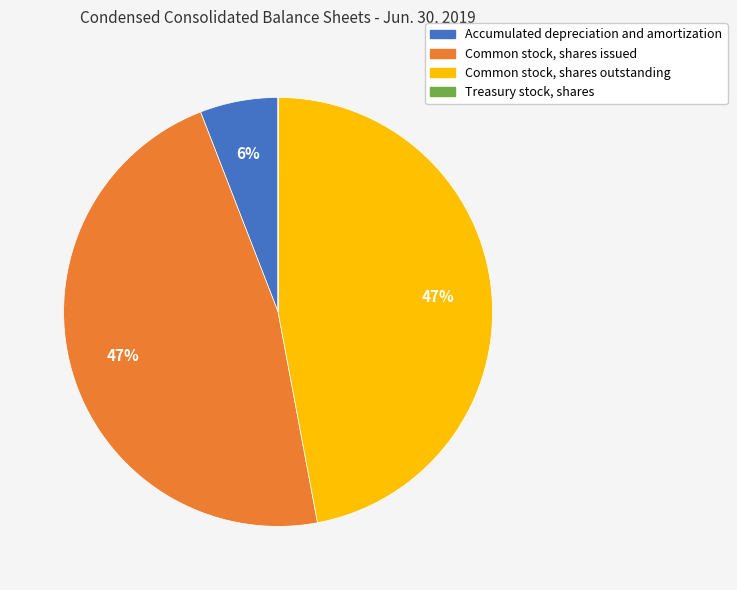

What is the ratio of the value at Common stock, shares issued to the value at Common stock, shares outstanding?

1.0